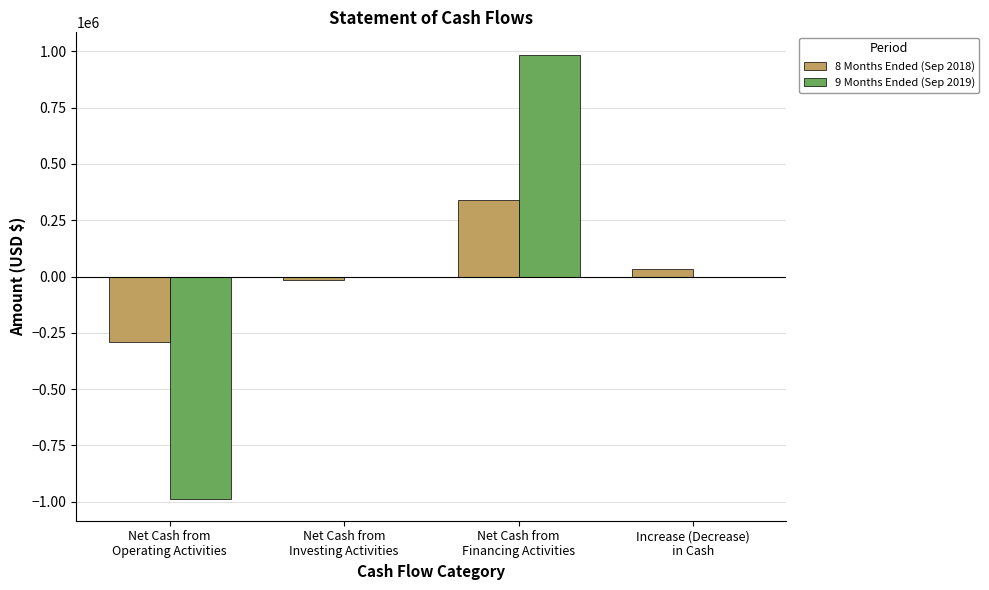

At which category does the chart reach its peak across all series?

Net Cash from
Financing Activities